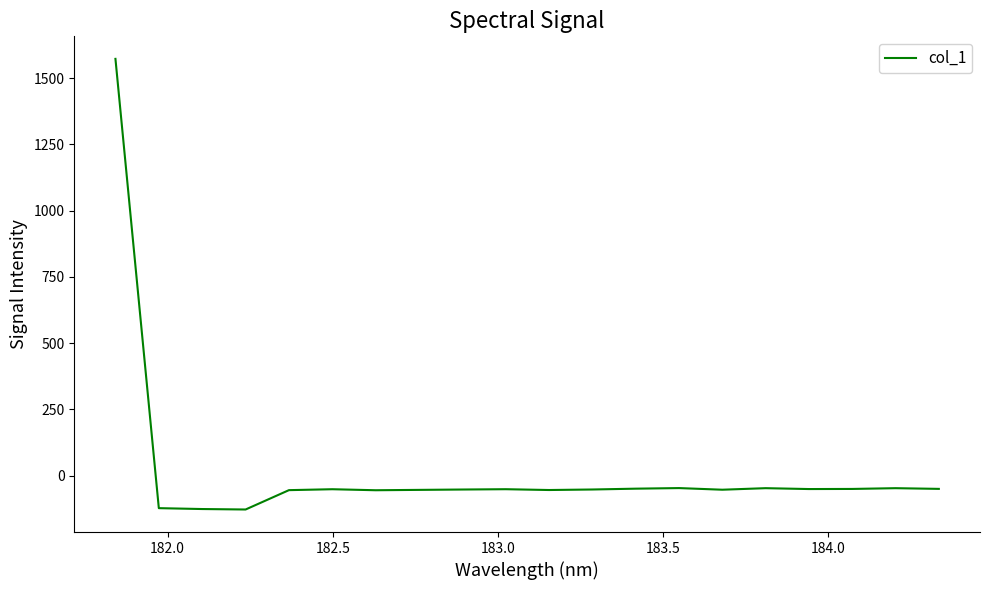

What is the difference between the maximum and minimum values?

1701.3